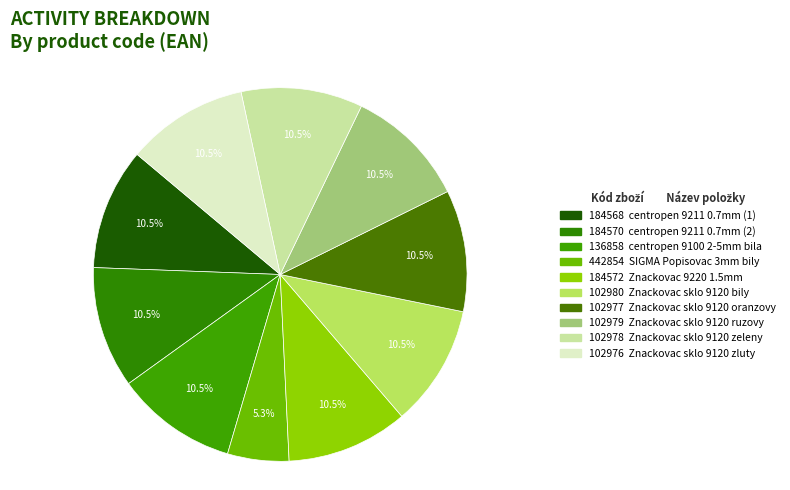

To the nearest percent, what is the average slice percentage?

10%